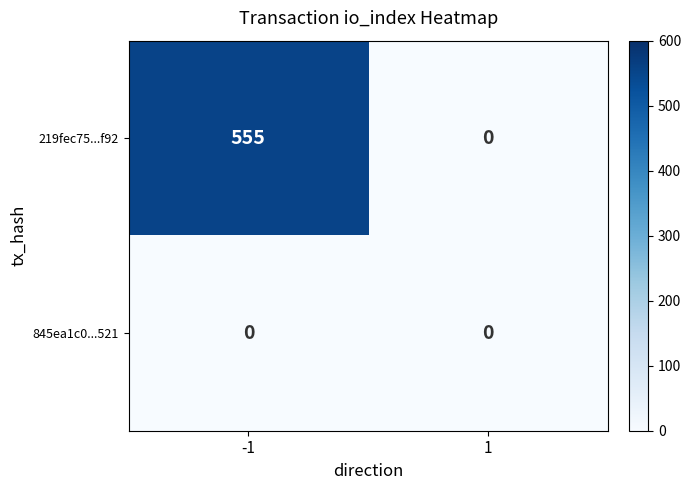

The 219fec75...f92 series shows 139 at -1. True or false?

False